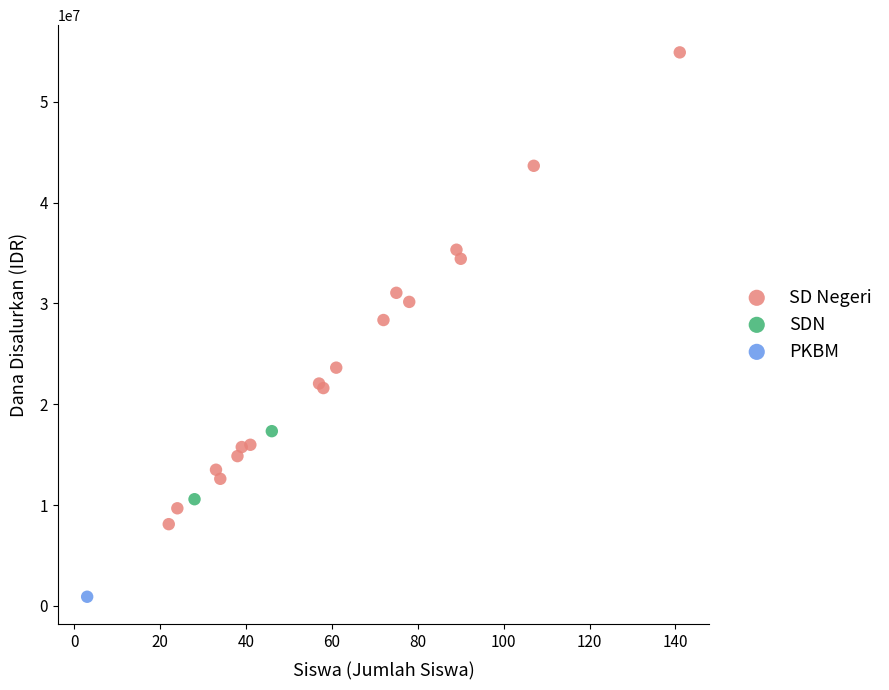

What are all the series names shown in the legend?

SD Negeri, SDN, PKBM